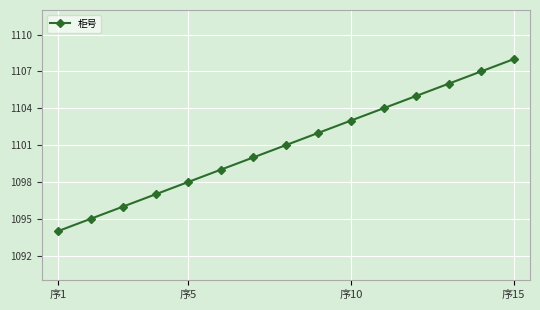

What is the difference between the second highest and second lowest values?

12